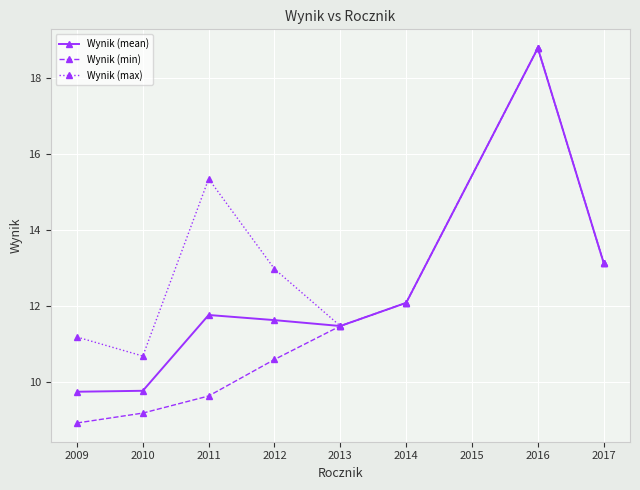

What is the difference between the second highest and second lowest values in the Wynik (max) series?

4.2